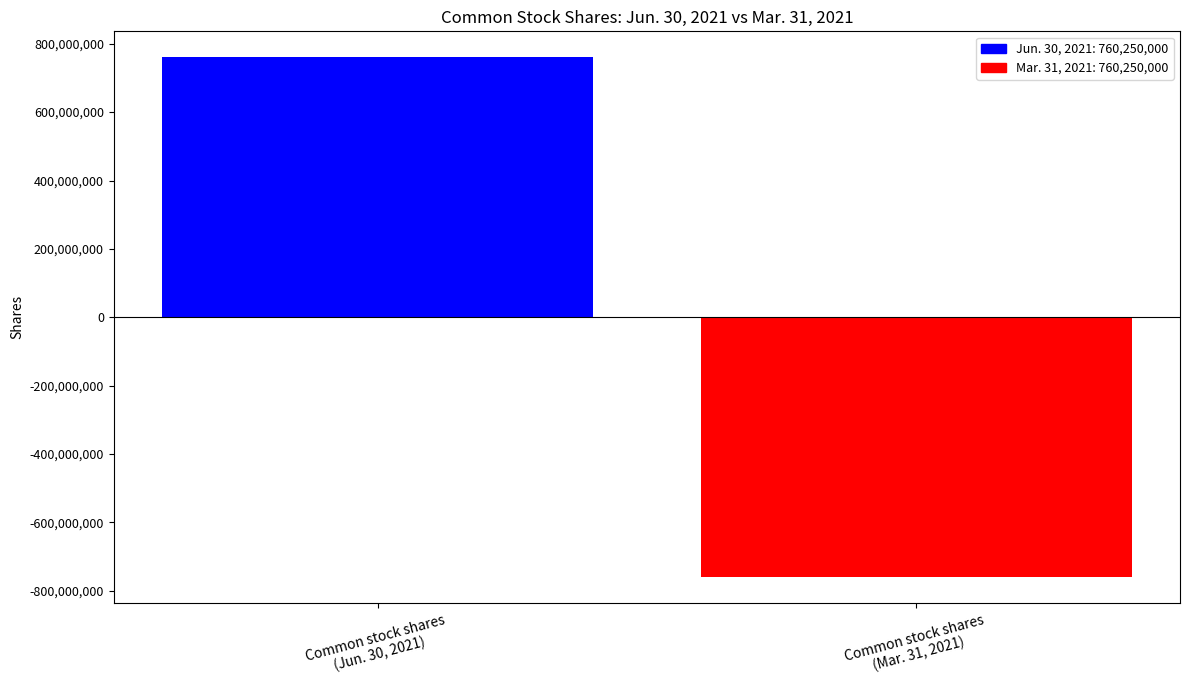

Between Common stock shares
(Mar. 31, 2021) and Common stock shares
(Jun. 30, 2021), which is larger?

Common stock shares
(Jun. 30, 2021)